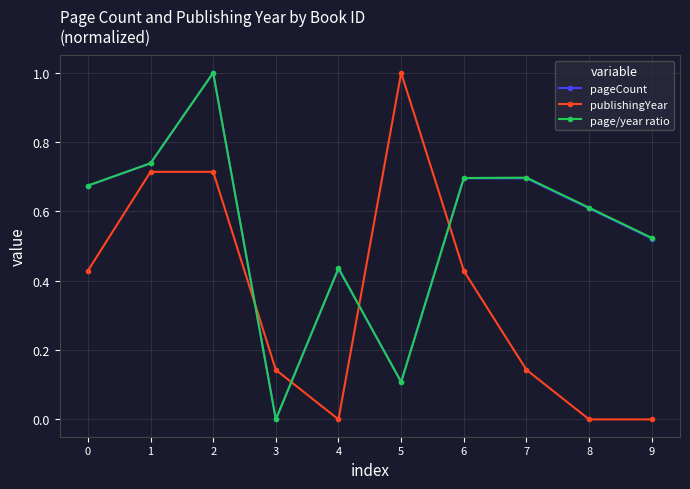

Is this an area chart (filled region under the line)?

No